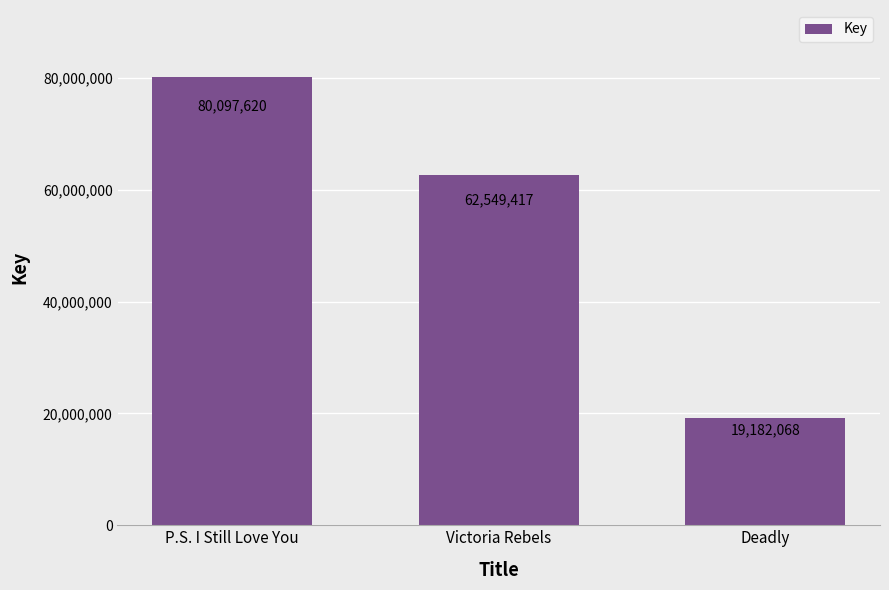

What is the minimum value shown in the chart?

19182068